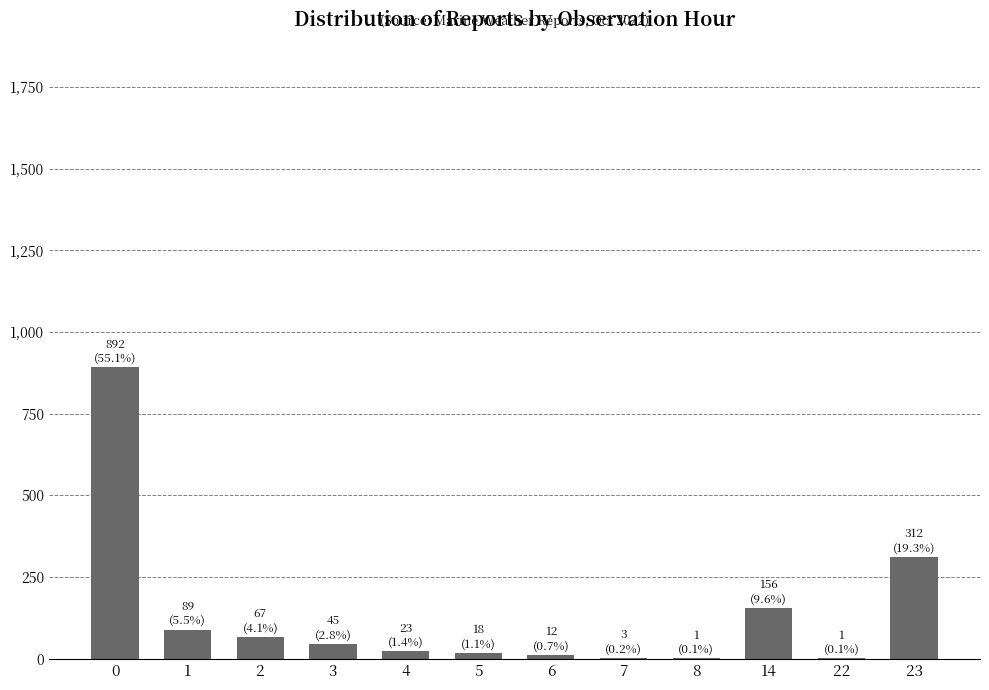

Approximately how many times larger is the value at 23 compared to 3?

6.9